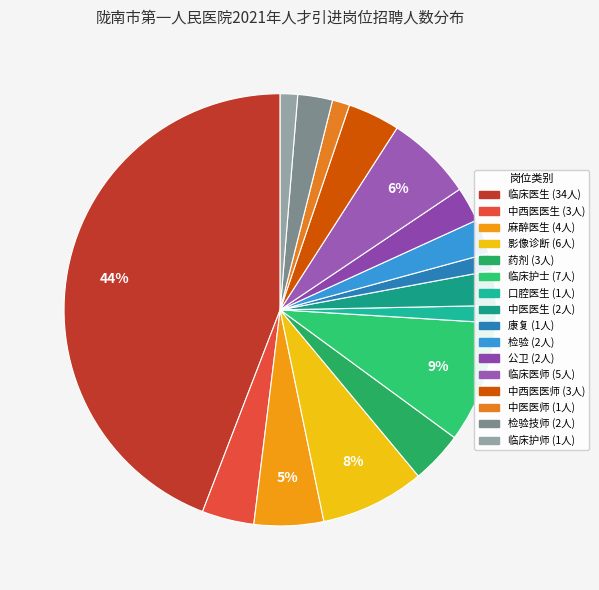

How many segments does this pie chart have?

16